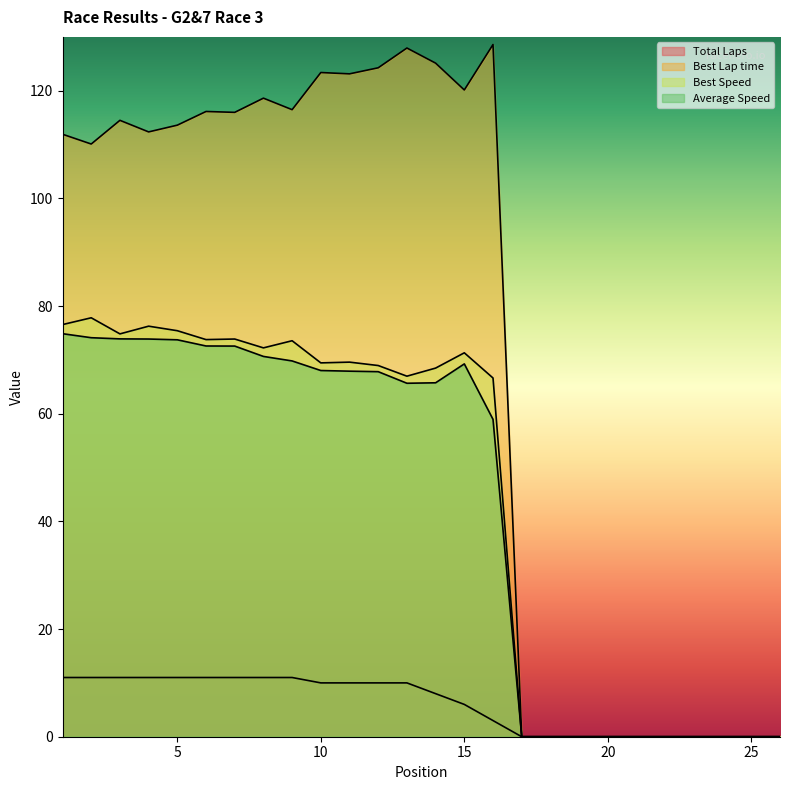

True or false: Total Laps has more than 0 points higher than both neighbors.

False